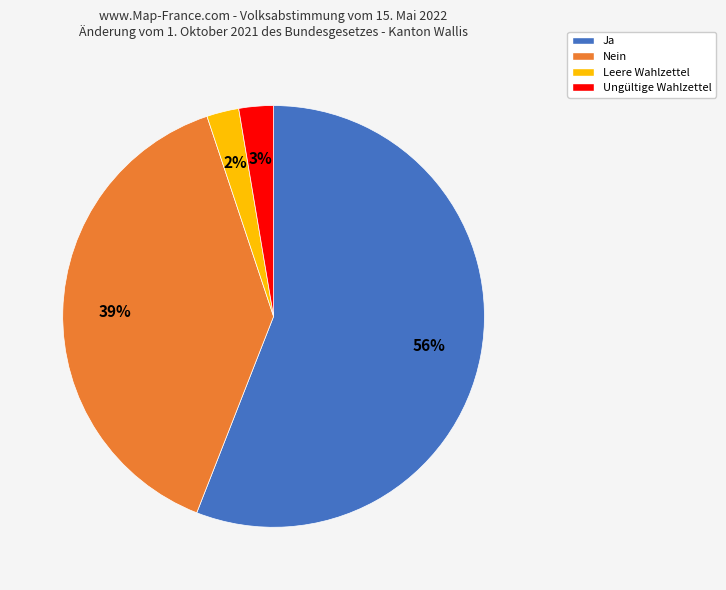

To the nearest percent, what is the difference between the Ja and Nein slice percentages?

17%